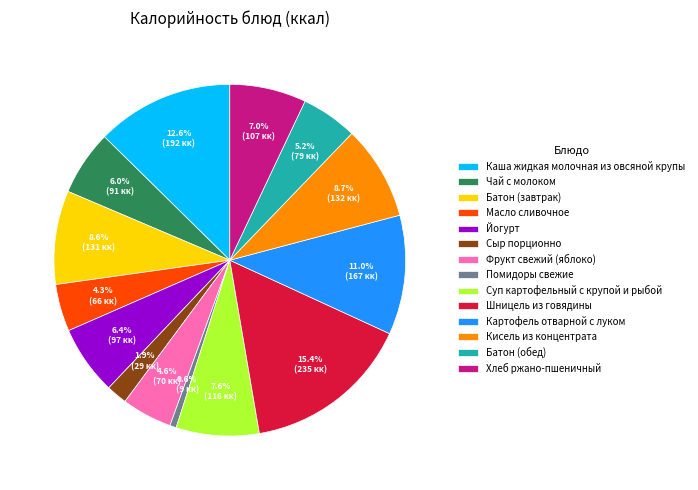

Is it true that Каша жидкая молочная из овсяной крупы is 13% of the pie?

True